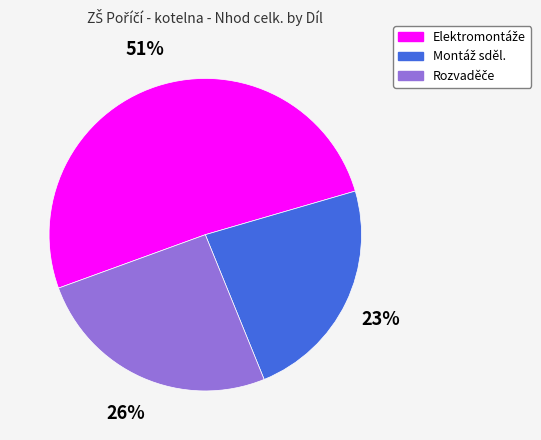

How many segments does this pie chart have?

3